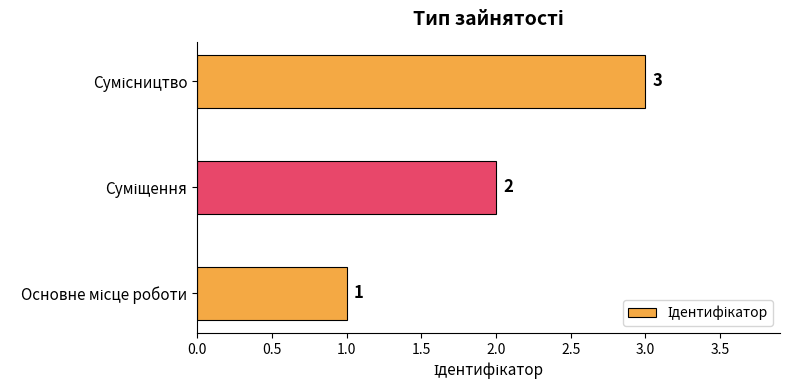

What is the maximum value shown in the chart?

3